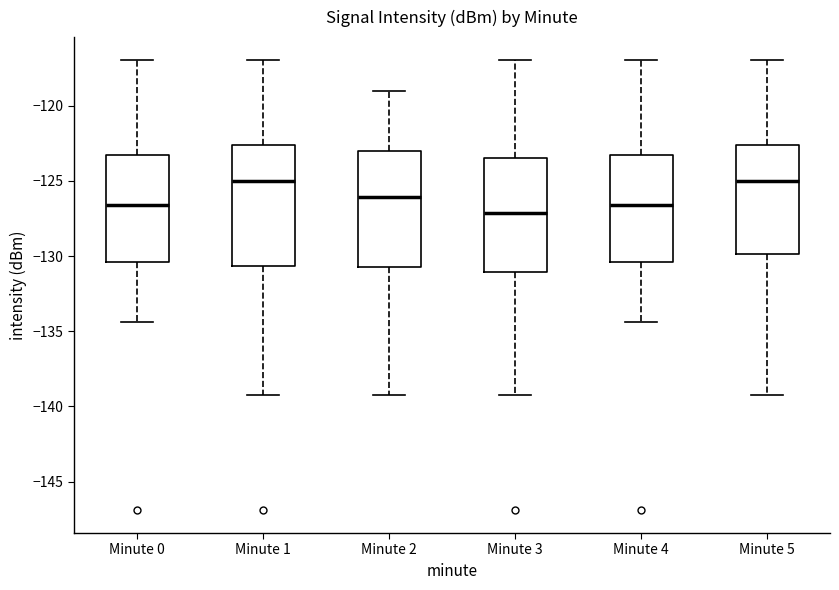

Where is the lower edge of the box for Minute 1 on the y-axis? The values are not printed on the chart, so give them approximately, as read against the axis.

-130.5